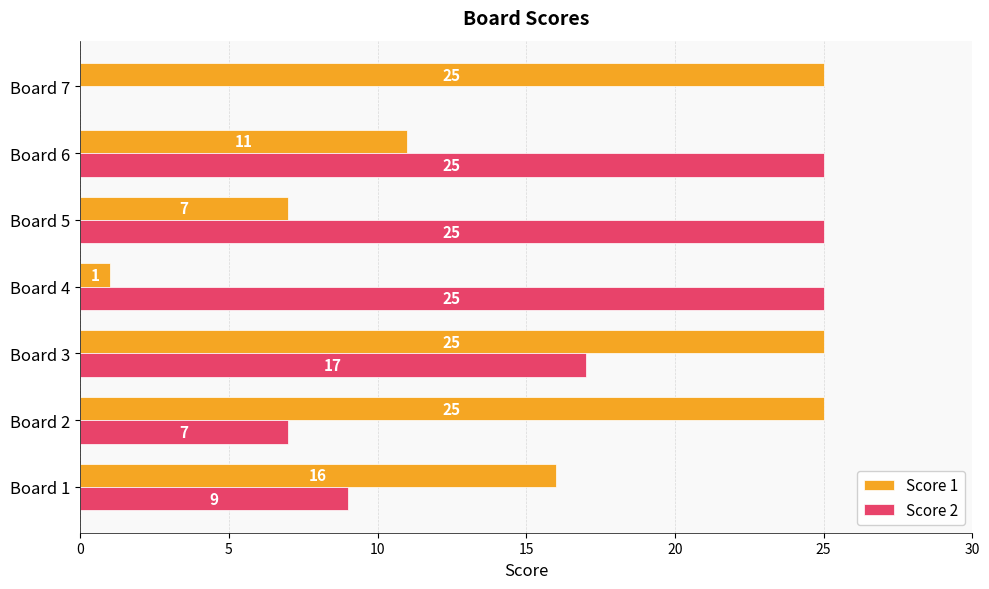

Count the number of data series in this chart.

2